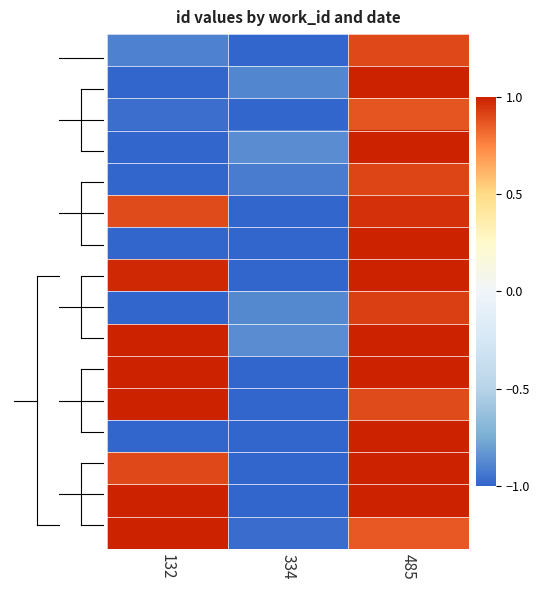

At how many categories does at least one series exceed 0?

2